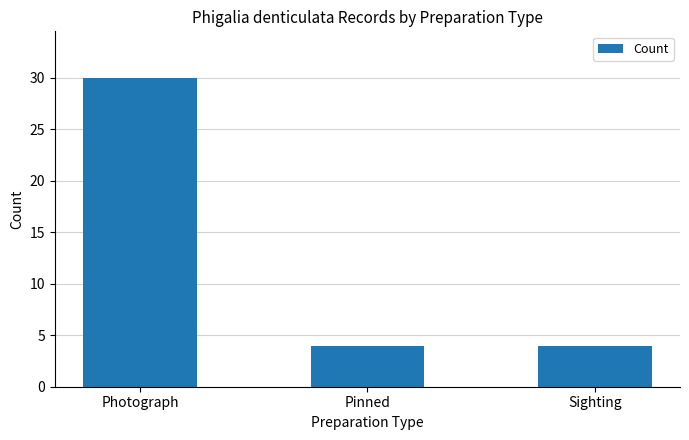

What is the smallest value displayed?

4